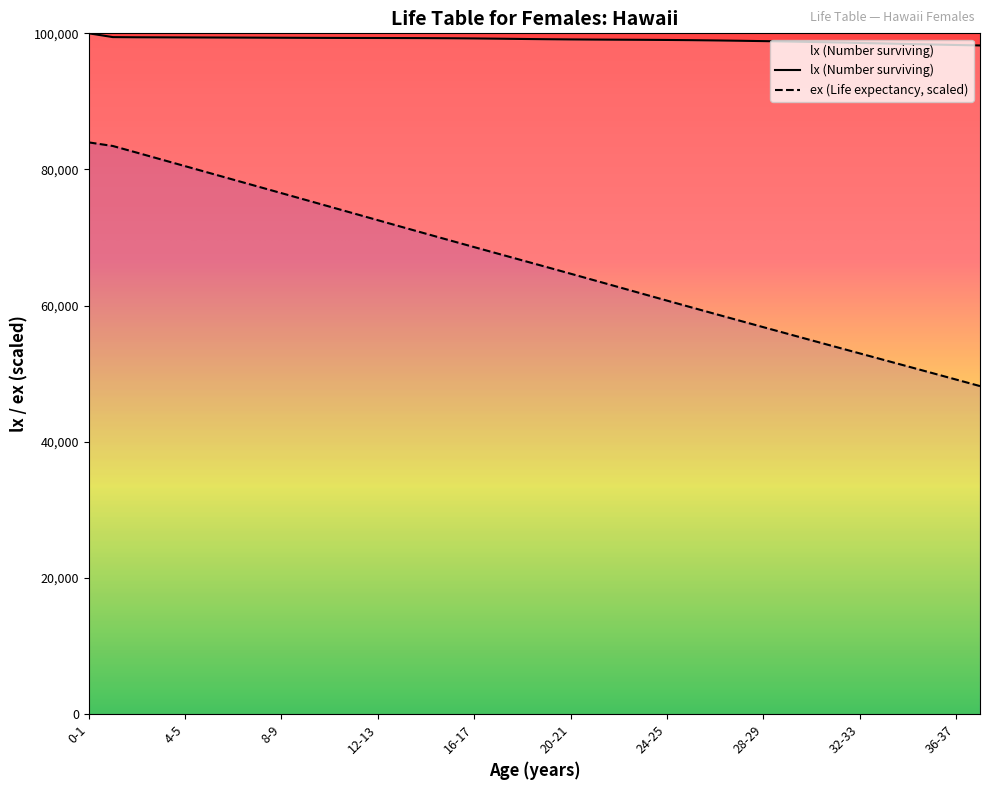

What is the label of the 20th point from the right?

18-19